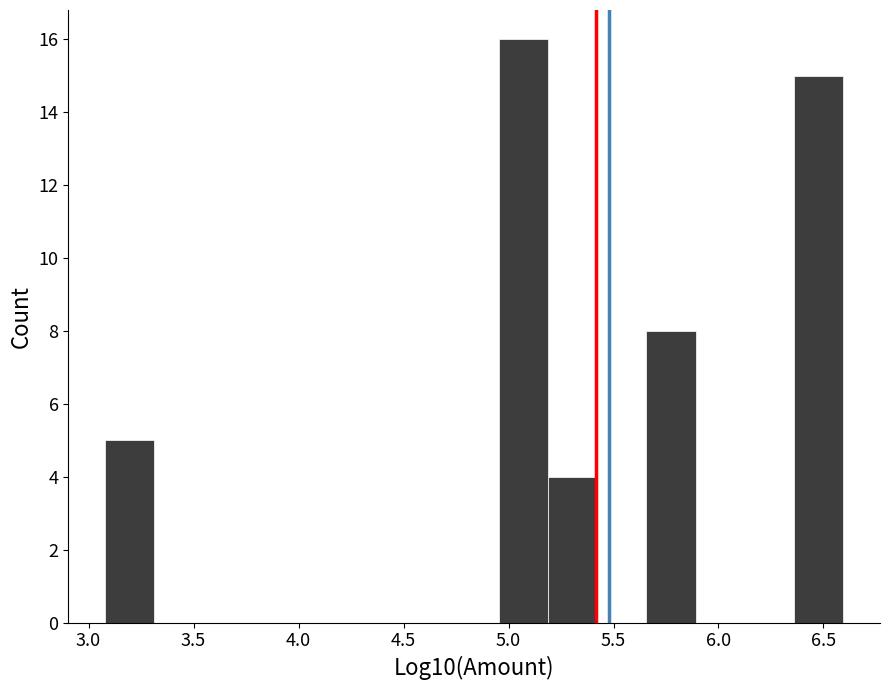

Reading left to right, transcribe this chart: for each bar, give the range it covers on the x-axis and its height. Neither the bar edges nor the heights are printed on the chart, so give them approximately, as read against the axes.

3.10 to 3.30: 5
3.30 to 3.55: 0
3.55 to 3.80: 0
3.80 to 4.00: 0
4.00 to 4.25: 0
4.25 to 4.50: 0
4.50 to 4.70: 0
4.70 to 4.95: 0
4.95 to 5.20: 16
5.20 to 5.40: 4
5.40 to 5.65: 0
5.65 to 5.90: 8
5.90 to 6.10: 0
6.10 to 6.35: 0
6.35 to 6.60: 15